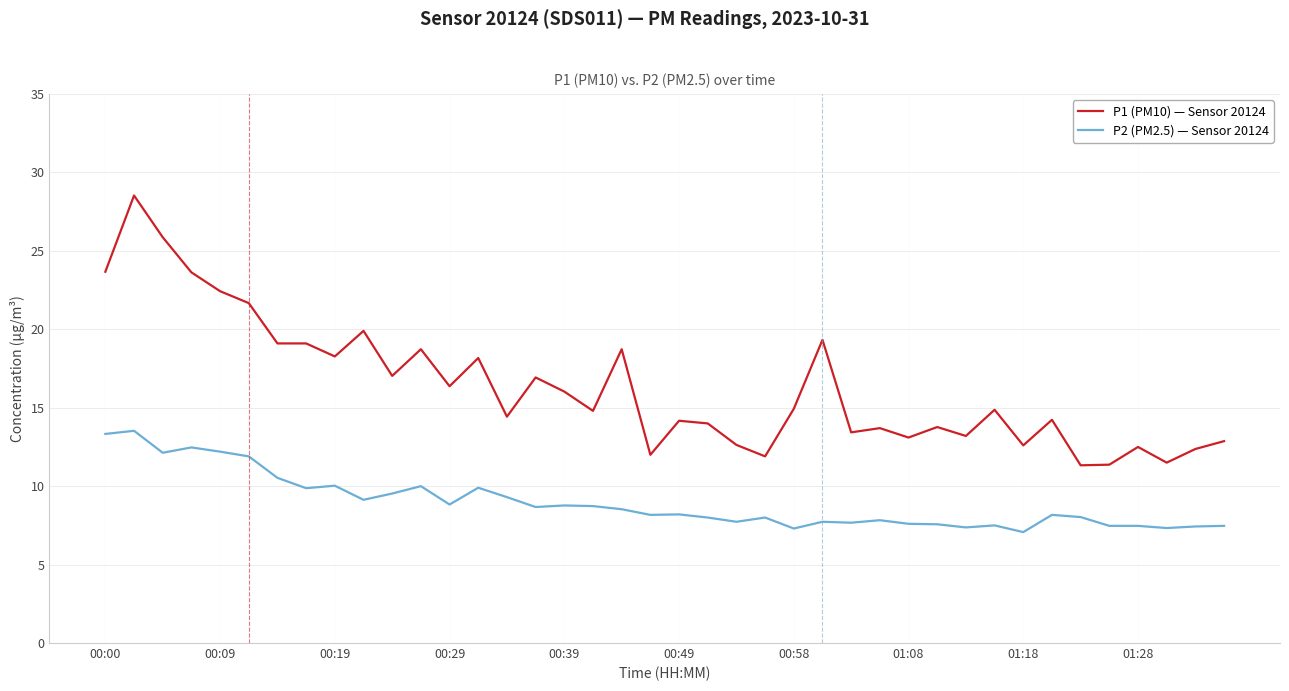

What is the smallest value displayed?

7.1